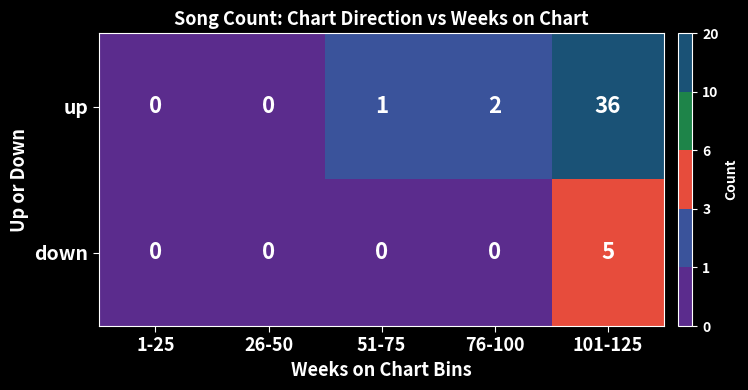

Reading right to left, extract all data points from this chart.

up: 101-125=36	76-100=2	51-75=1	26-50=0	1-25=0
down: 101-125=5	76-100=0	51-75=0	26-50=0	1-25=0